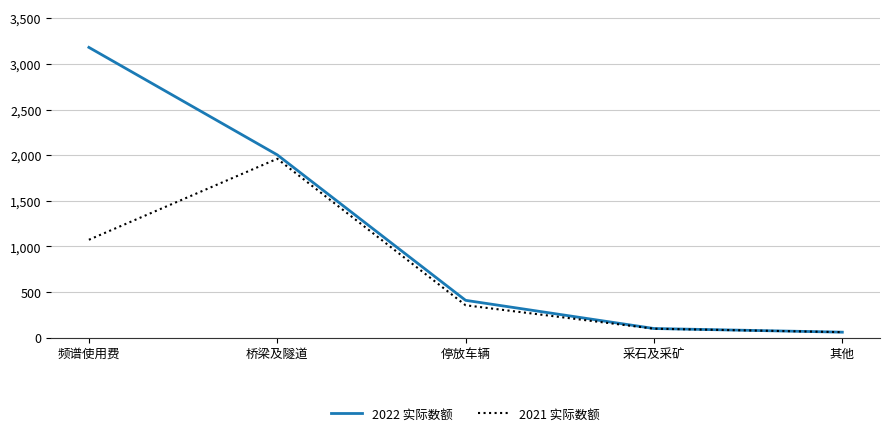

Where does the 2022 实际数额 series first go above 409?

频谱使用费